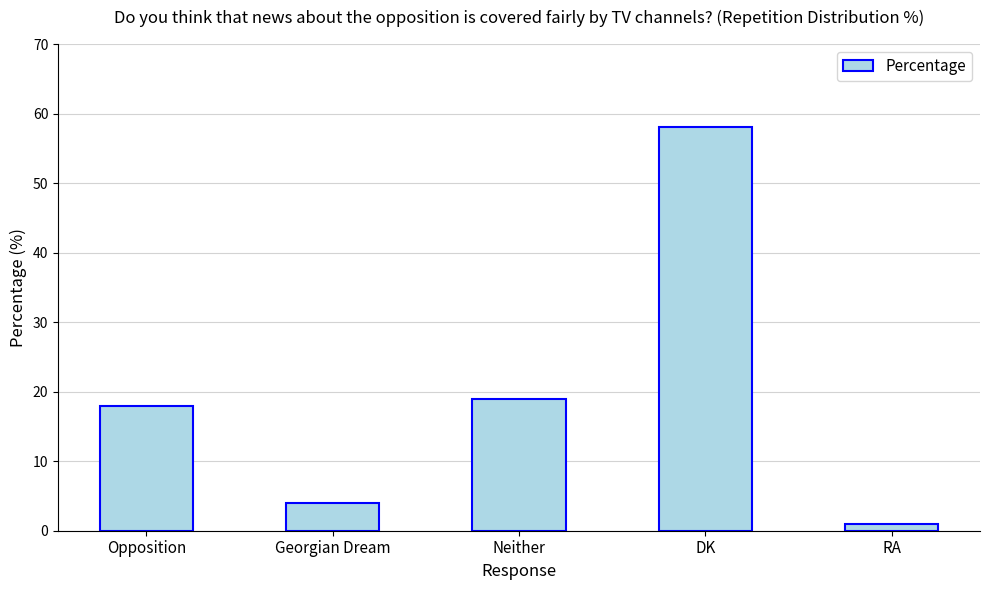

What is the value of the 5th bar from the left?

1